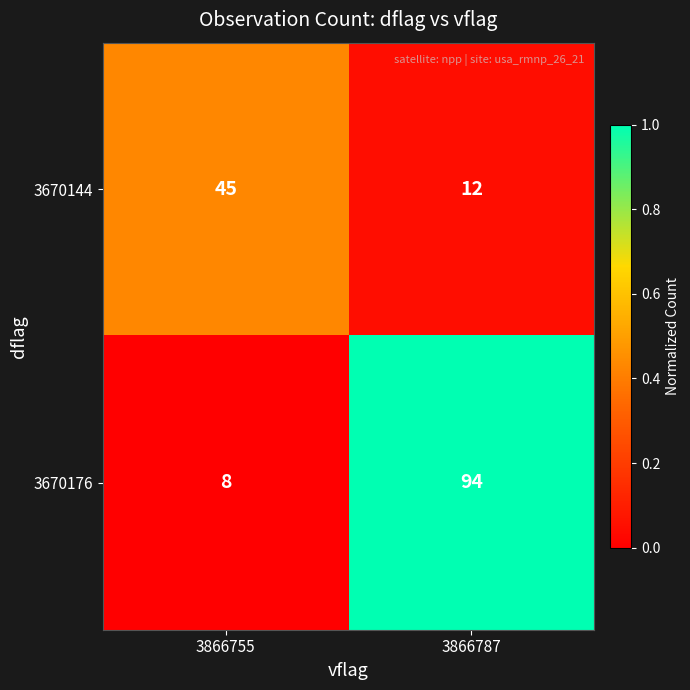

The value of 3670176 at 3866755 is 5. True or false?

False